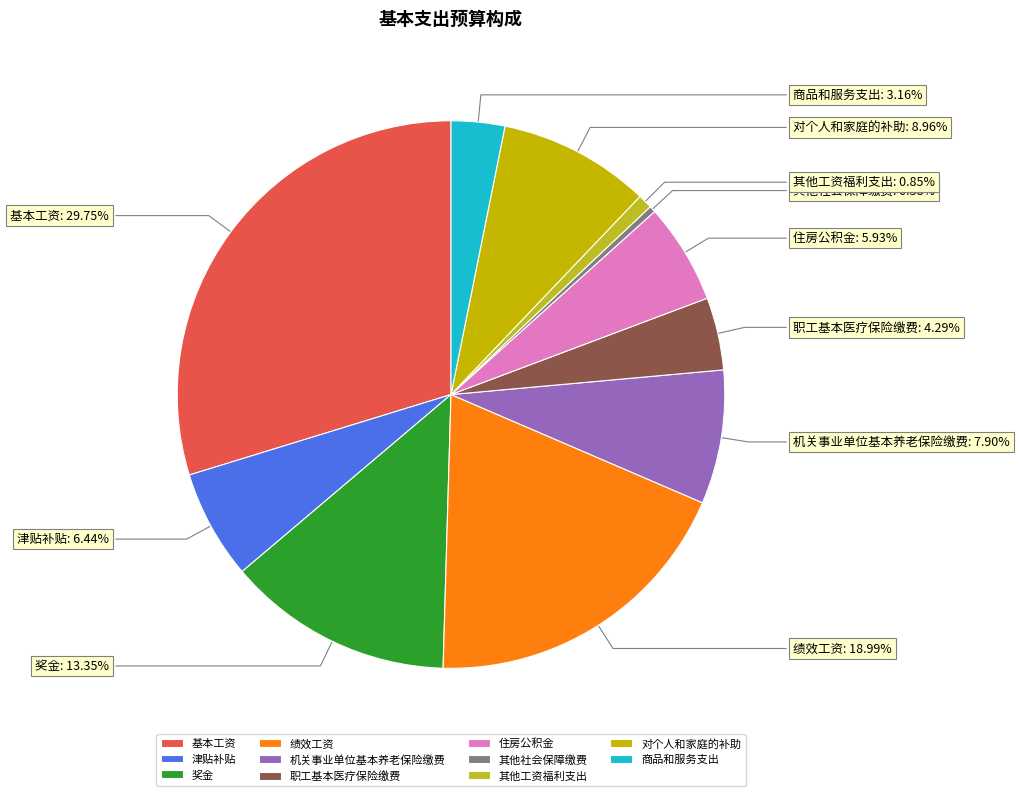

True or false: 绩效工资 accounts for 19% of the total.

True